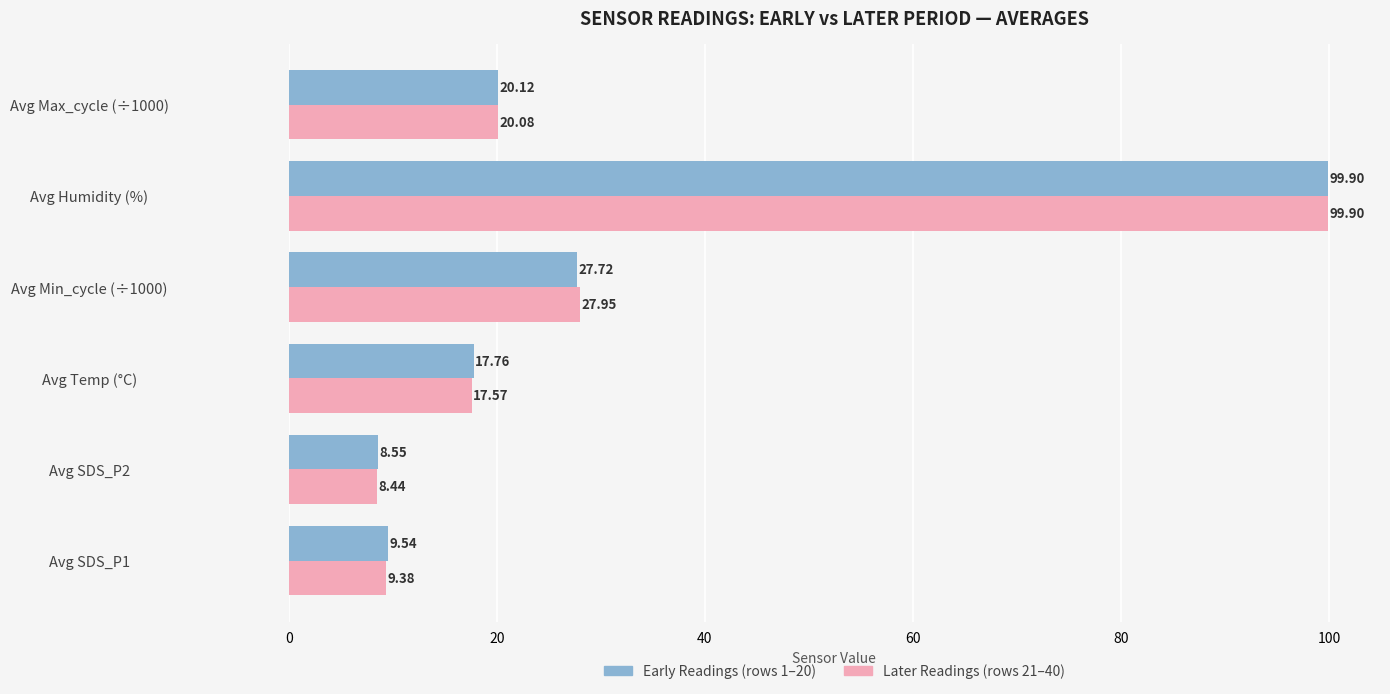

What is the total value across all series at Avg Max_cycle (÷1000)?

40.2